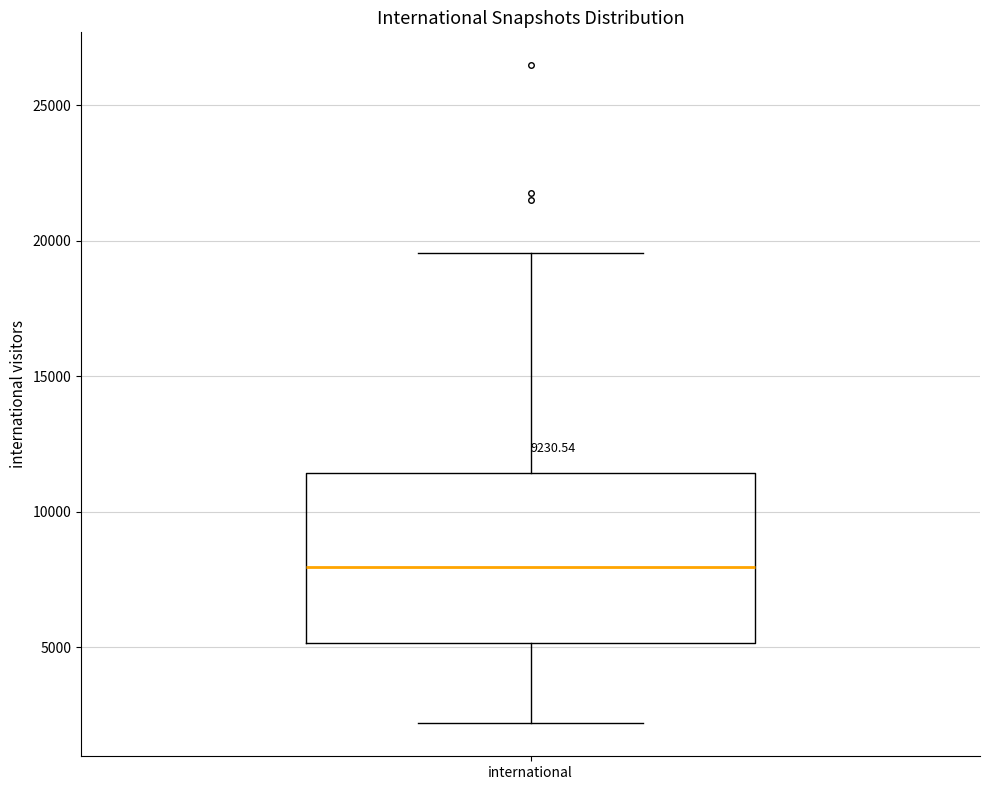

Transcribe this box plot: give where the median line is, the range the box spans, and where the two whiskers end, as read against the y-axis. The values are not printed on the chart, so give them approximately, as read against the axis.

median 8000, box 5000 to 11500, whiskers 2000 to 19500